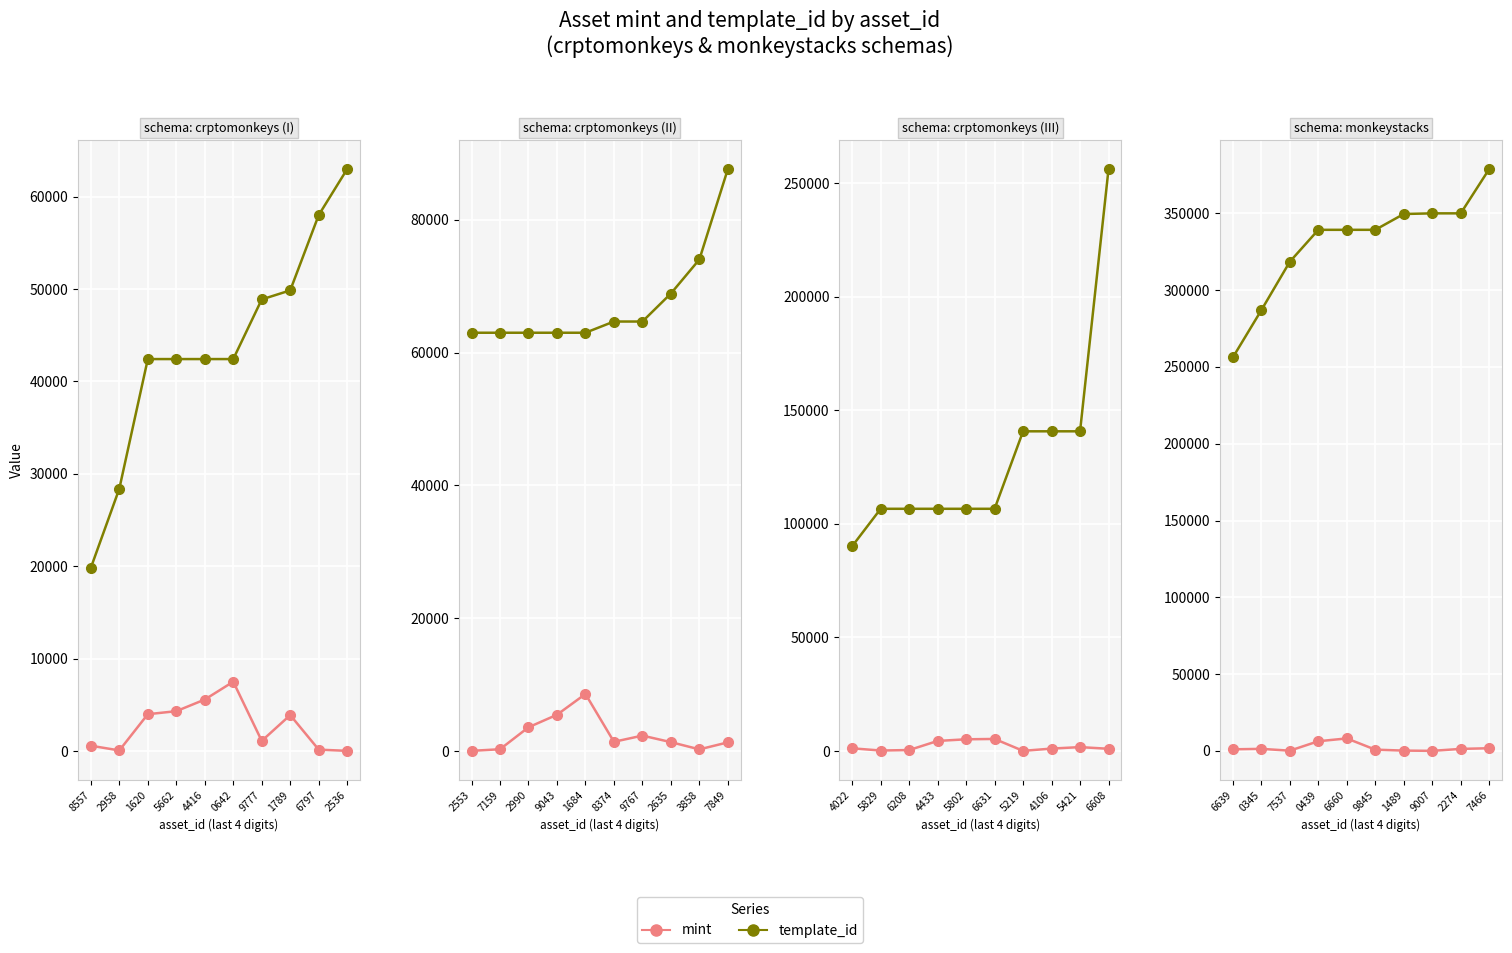

How many interior local valleys does the mint series have?

2